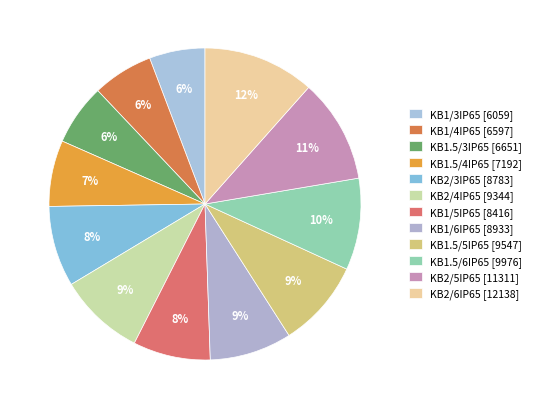

Does any single category account for the majority?

No